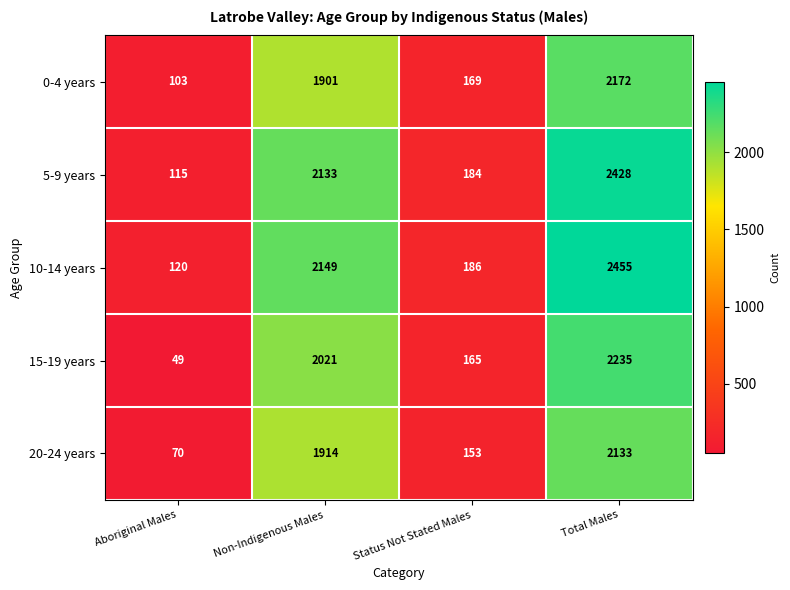

True or false: 20-24 years has a value of 92 at Status Not Stated Males.

False